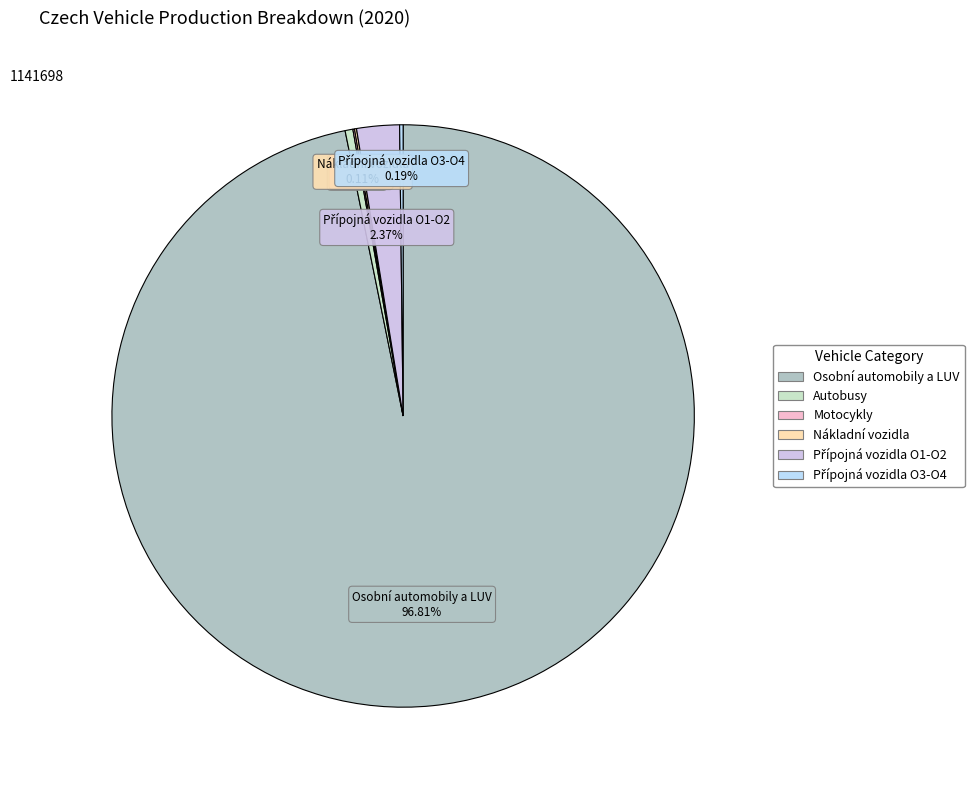

Combined, what portion of the pie is Osobní automobily a LUV and Autobusy?

97.2%